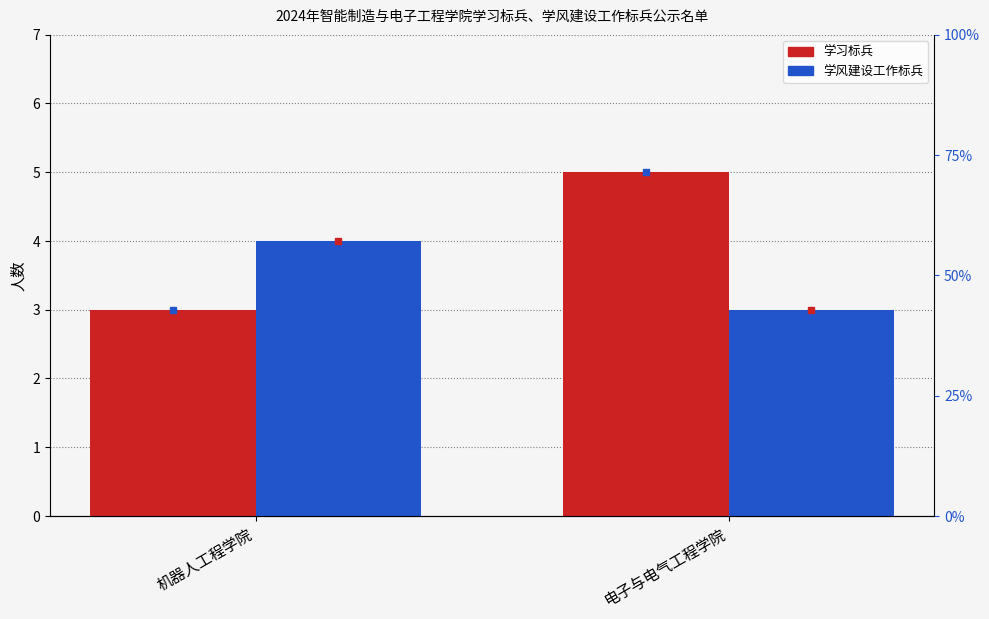

Is it true that 学风建设工作标兵 equals 3 at 电子与电气工程学院?

True